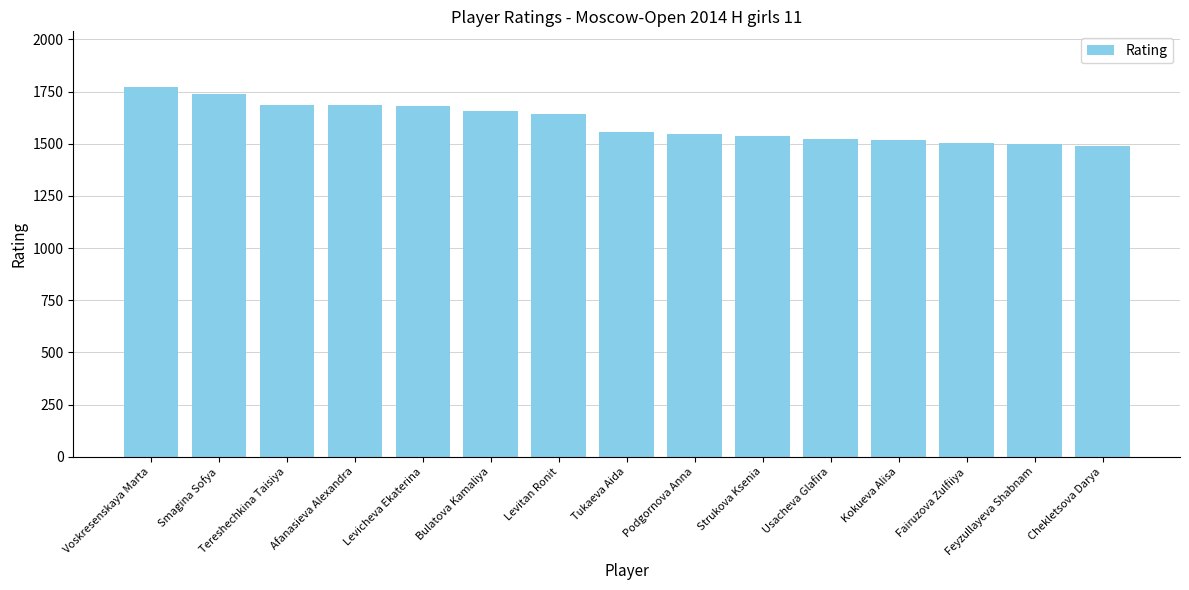

What is the greatest value displayed?

1773